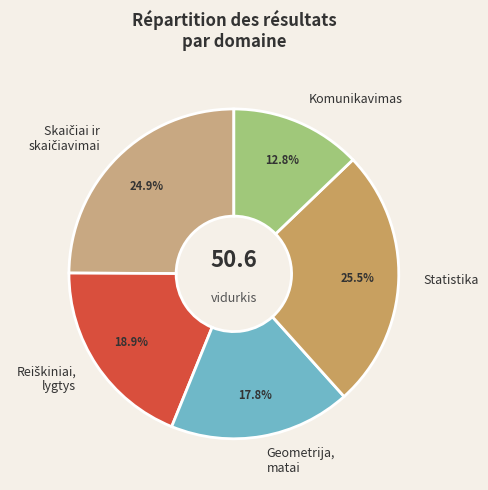

How much of the chart is everything except Komunikavimas?

87.2%